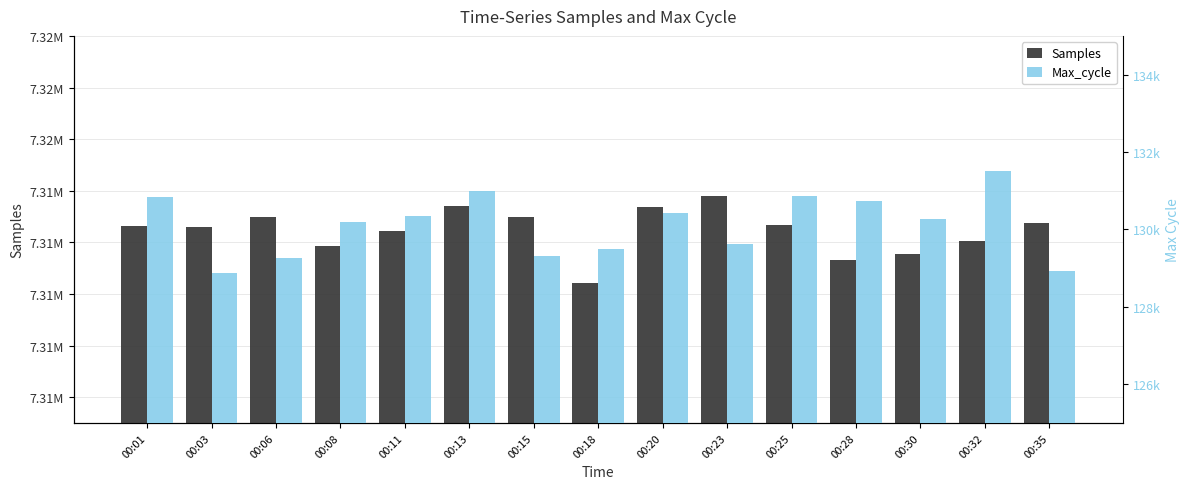

How many categories are shown in the chart?

15